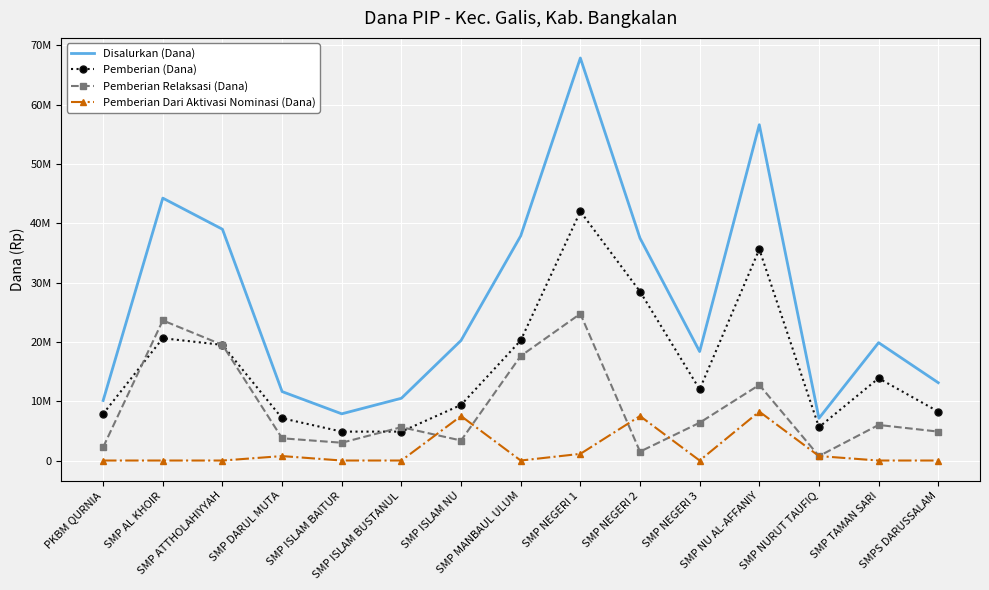

What are all the series names shown in the legend?

Disalurkan (Dana), Pemberian (Dana), Pemberian Relaksasi (Dana), Pemberian Dari Aktivasi Nominasi (Dana)